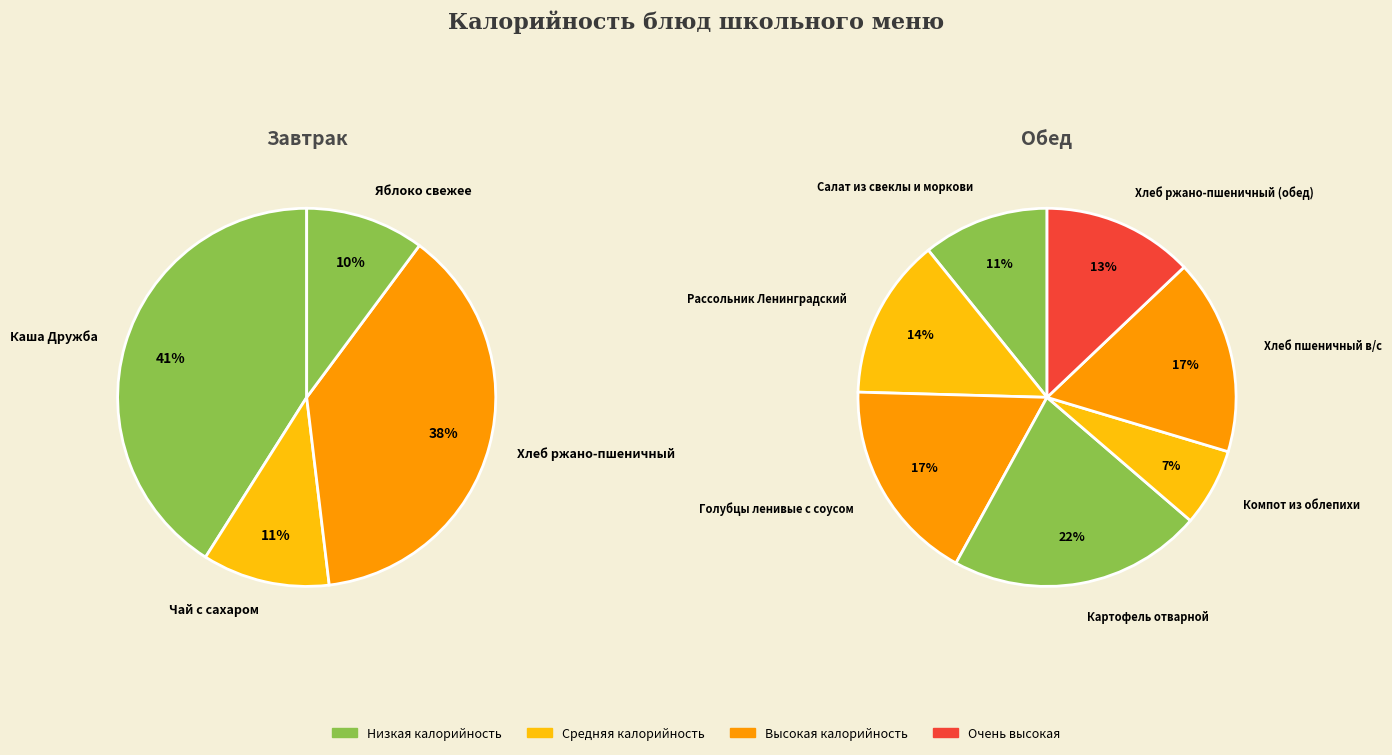

Between Чай с сахаром and Хлеб ржано-пшеничный (обед), which is larger?

Хлеб ржано-пшеничный (обед)